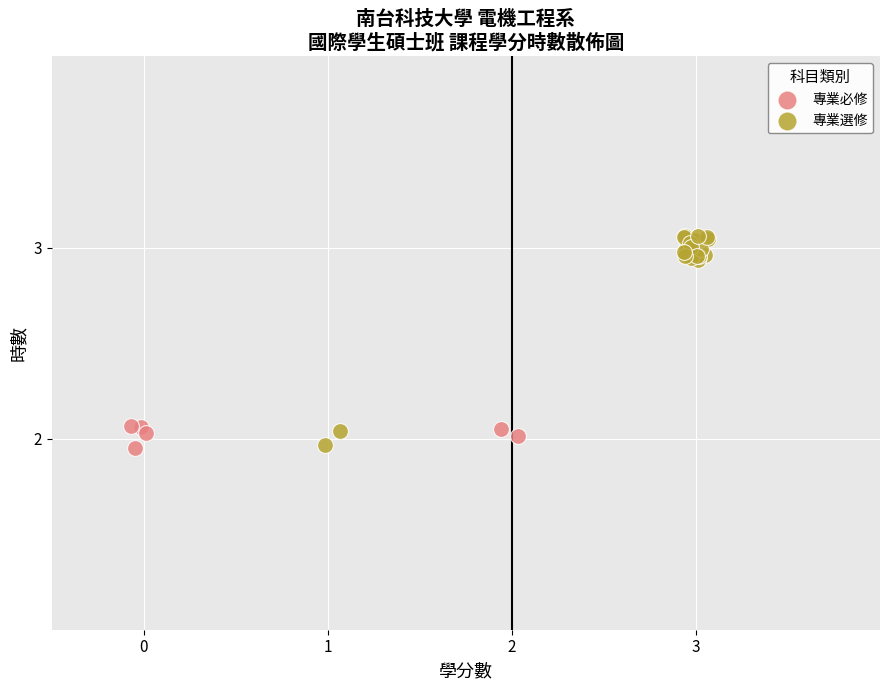

Which series reaches the maximum Y coordinate?

專業選修